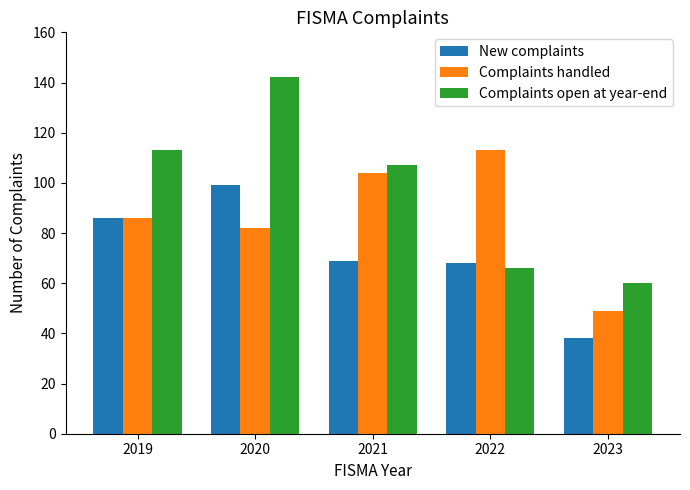

At 2022, list the series in order from largest to smallest.

Complaints handled, New complaints, Complaints open at year-end